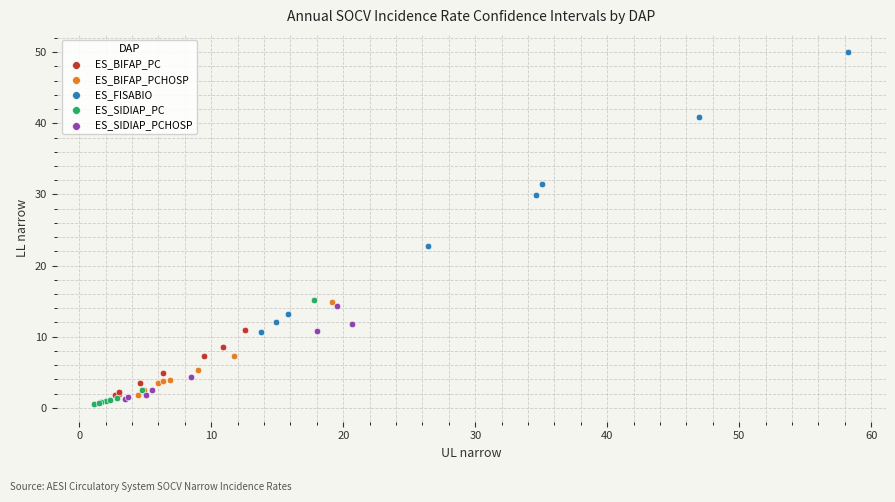

Which series contains the highest Y value?

ES_FISABIO